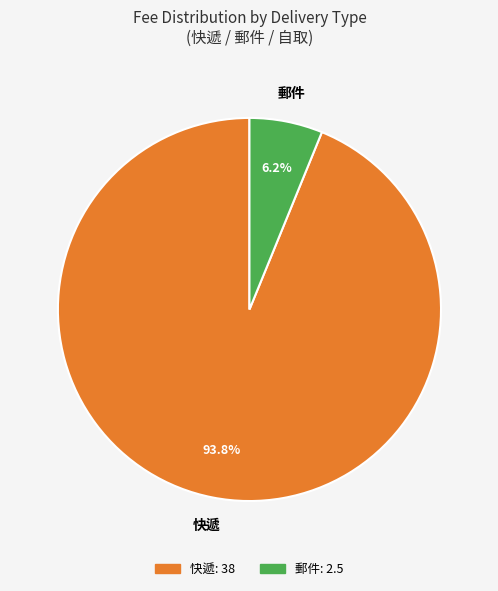

Count the number of slices in the pie.

2